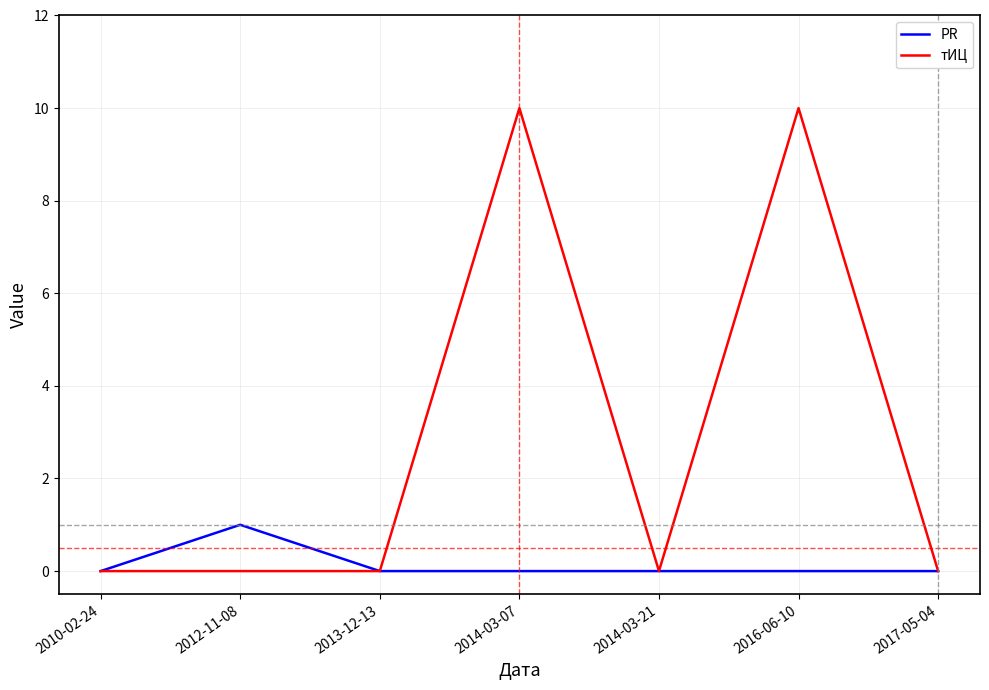

Is the value of PR at 2014-03-07 greater than the value of тИЦ at 2014-03-07?

No